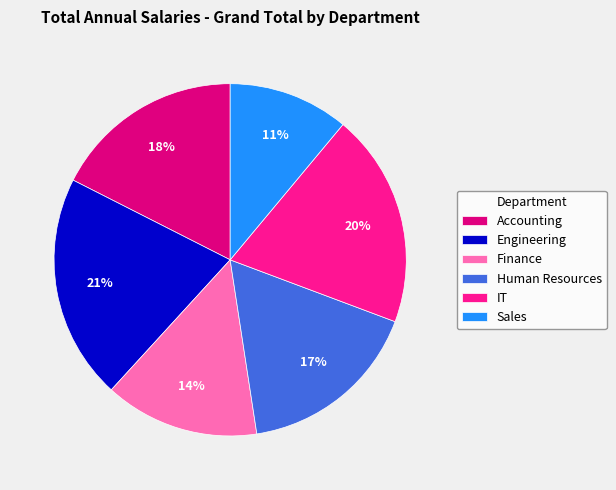

How many segments does this pie chart have?

6